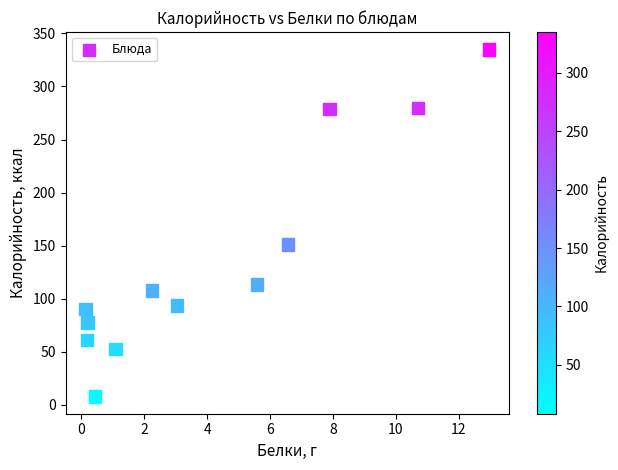

What Y value in the scatter plot is closest to 171?

151.2